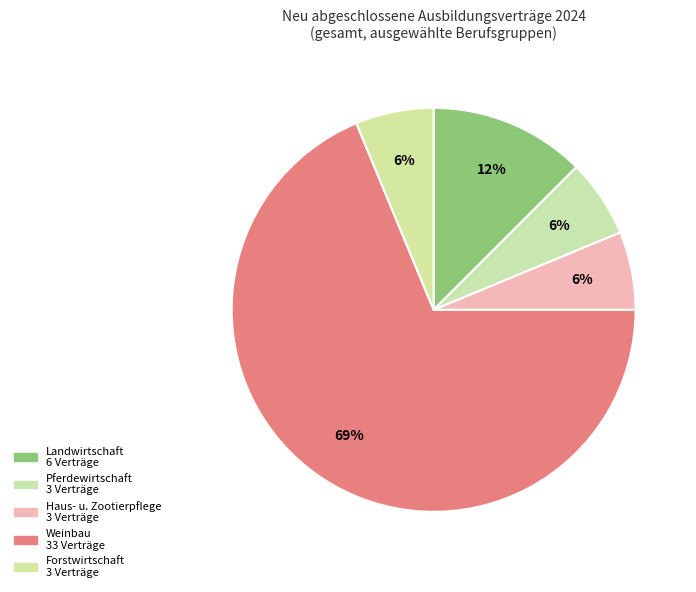

What is the largest slice in the pie chart?

Berufe im Weinbau